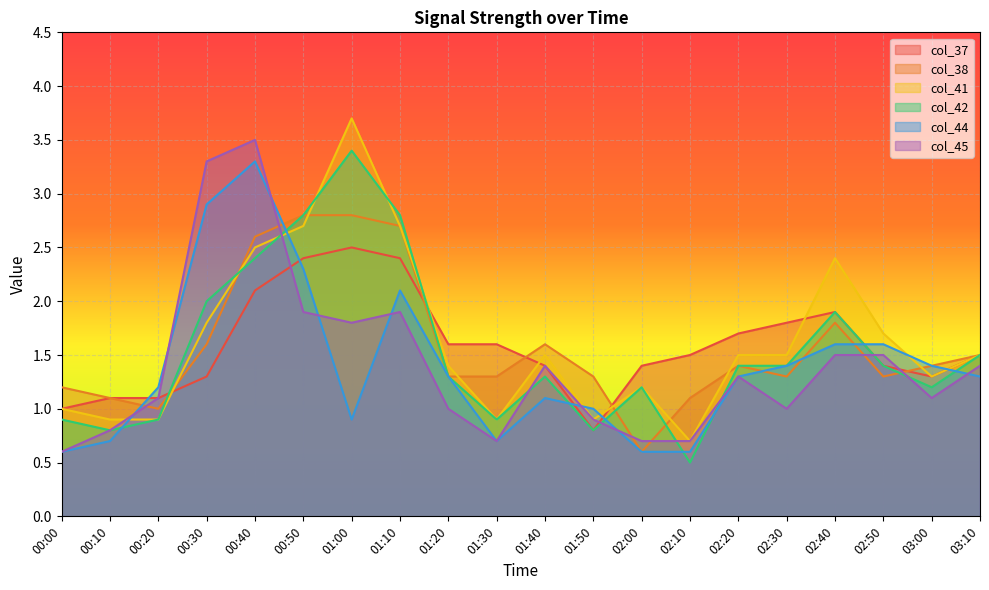

Reading left to right, transcribe all the data shown in this chart.

col_37: 1.0	1.1	1.1	1.3	2.1	2.4	2.5	2.4	1.6	1.6	1.4	0.8	1.4	1.5	1.7	1.8	1.9	1.4	1.3	1.5
col_38: 1.2	1.1	1.0	1.6	2.6	2.8	2.8	2.7	1.3	1.3	1.6	1.3	0.6	1.1	1.4	1.3	1.8	1.3	1.4	1.5
col_41: 1.0	0.9	0.9	1.8	2.5	2.7	3.7	2.7	1.4	0.9	1.5	0.9	1.2	0.7	1.5	1.5	2.4	1.7	1.3	1.5
col_42: 0.9	0.8	0.9	2.0	2.4	2.8	3.4	2.8	1.3	0.9	1.3	0.8	1.2	0.5	1.4	1.4	1.9	1.4	1.2	1.5
col_44: 0.6	0.7	1.2	2.9	3.3	2.3	0.9	2.1	1.3	0.7	1.1	1.0	0.6	0.6	1.3	1.4	1.6	1.6	1.4	1.3
col_45: 0.6	0.8	1.1	3.3	3.5	1.9	1.8	1.9	1.0	0.7	1.4	0.9	0.7	0.7	1.3	1.0	1.5	1.5	1.1	1.4